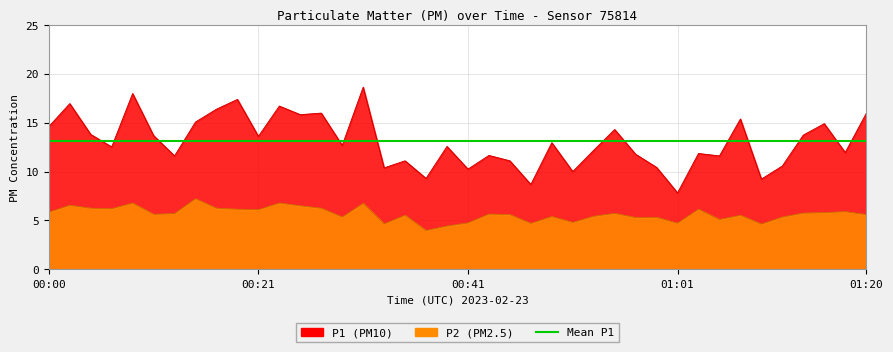

Reading left to right, extract all data points from this chart.

P1: 00:00=14.6	00:02=16.9	00:05=13.8	00:07=12.5	00:09=18.0	00:11=13.7	00:13=11.6	00:15=15.1	00:17=16.4	00:19=17.4	00:21=13.6	00:23=16.7	00:25=15.8	00:27=16.0	00:29=12.7	00:31=18.6	00:33=10.4	00:35=11.1	00:37=9.3	00:39=12.6	00:41=10.2	00:43=11.7	00:45=11.1	00:47=8.7	00:49=12.9	00:51=10.0	00:53=12.2	00:55=14.3	00:57=11.8	00:59=10.4	01:01=7.8	01:04=11.8	01:06=11.6	01:08=15.4	01:10=9.2	01:12=10.6	01:14=13.7	01:16=14.9	01:18=11.9	01:20=15.9
P2: 00:00=5.8	00:02=6.5	00:05=6.2	00:07=6.2	00:09=6.8	00:11=5.6	00:13=5.7	00:15=7.2	00:17=6.2	00:19=6.2	00:21=6.1	00:23=6.8	00:25=6.5	00:27=6.2	00:29=5.3	00:31=6.8	00:33=4.7	00:35=5.5	00:37=4.0	00:39=4.4	00:41=4.8	00:43=5.7	00:45=5.6	00:47=4.7	00:49=5.4	00:51=4.8	00:53=5.4	00:55=5.7	00:57=5.3	00:59=5.3	01:01=4.7	01:04=6.2	01:06=5.1	01:08=5.5	01:10=4.6	01:12=5.3	01:14=5.8	01:16=5.8	01:18=5.9	01:20=5.6